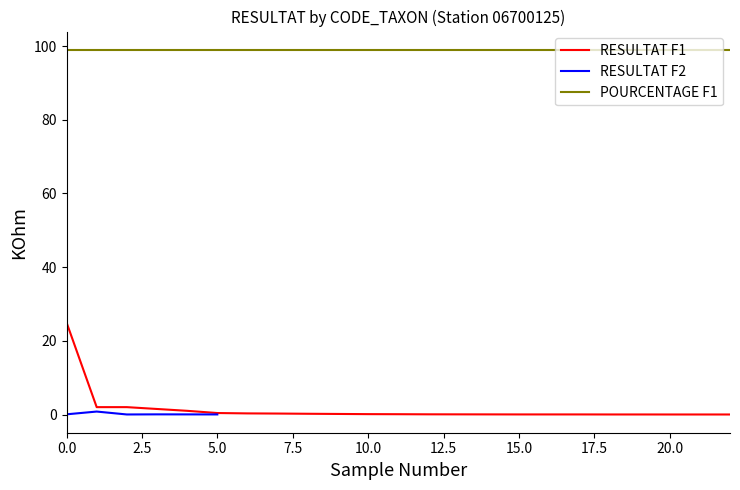

True or false: RESULTAT F1 and POURCENTAGE F1 cross at least once.

False